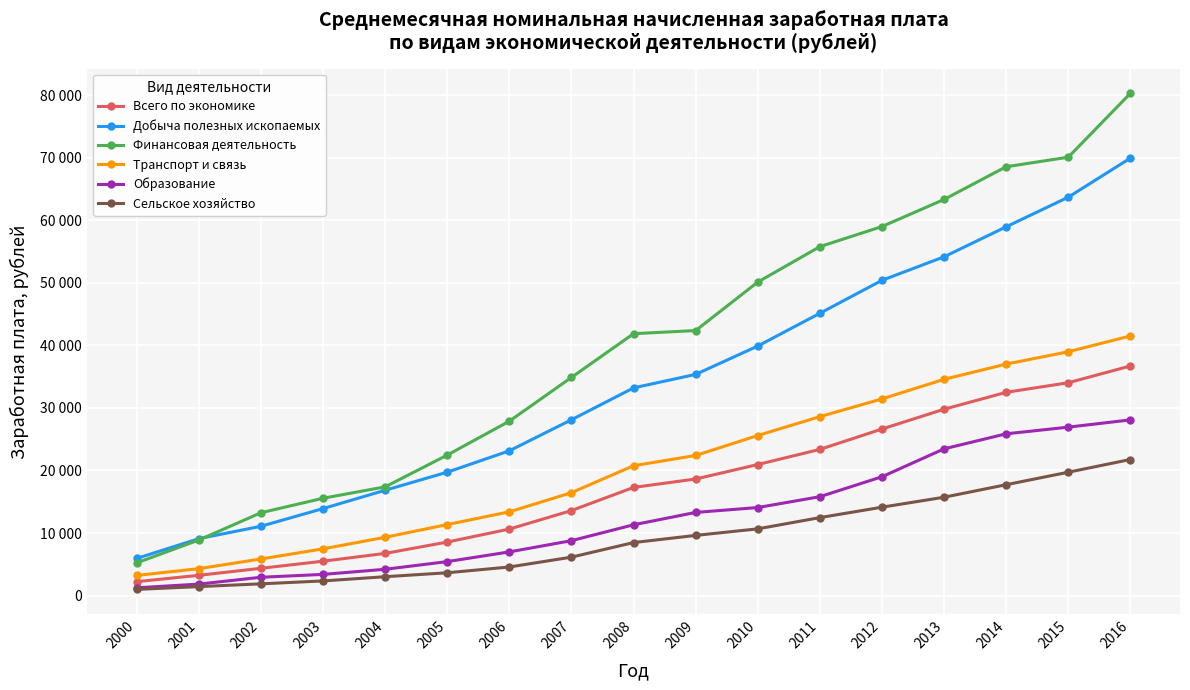

What are all the series names shown in the legend?

Всего по экономике, Добыча полезных ископаемых, Финансовая деятельность, Транспорт и связь, Образование, Сельское хозяйство